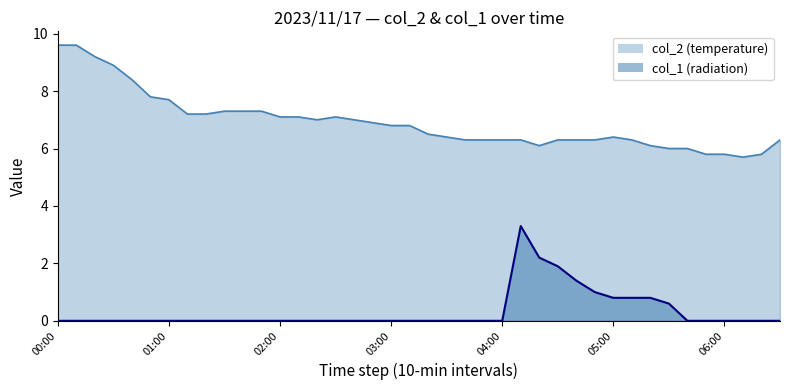

Is it true that col_1_line equals -1.7 at 03:00?

False